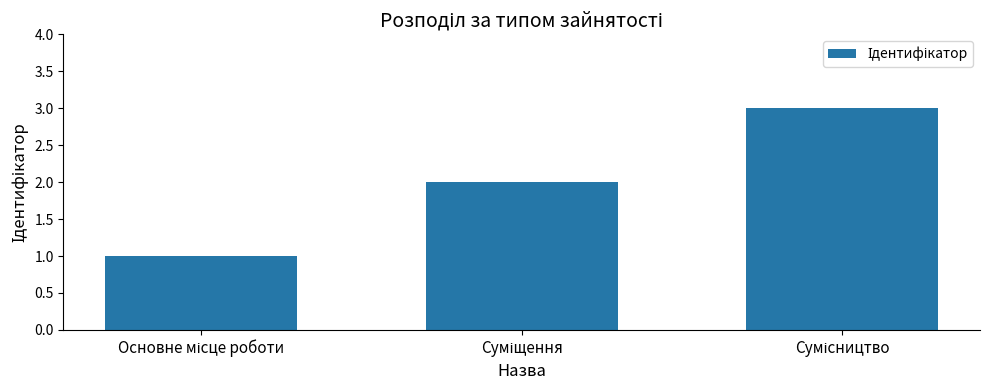

What is the greatest value displayed?

3